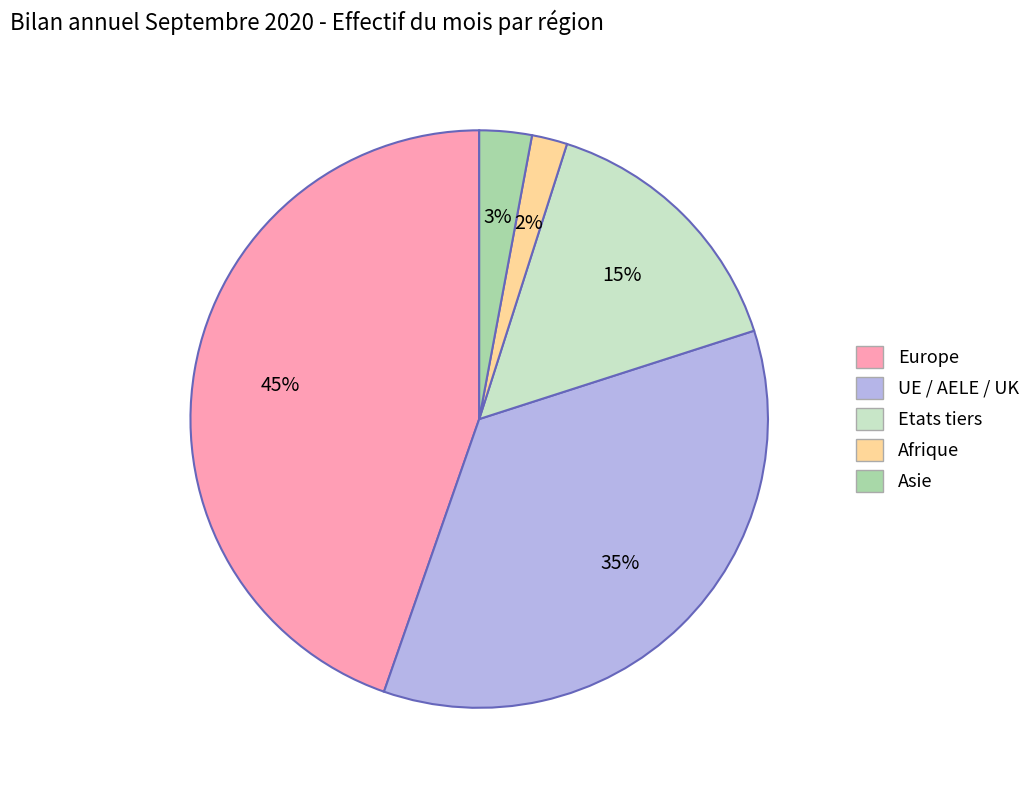

The Europe slice represents 45% of the pie. True or false?

True